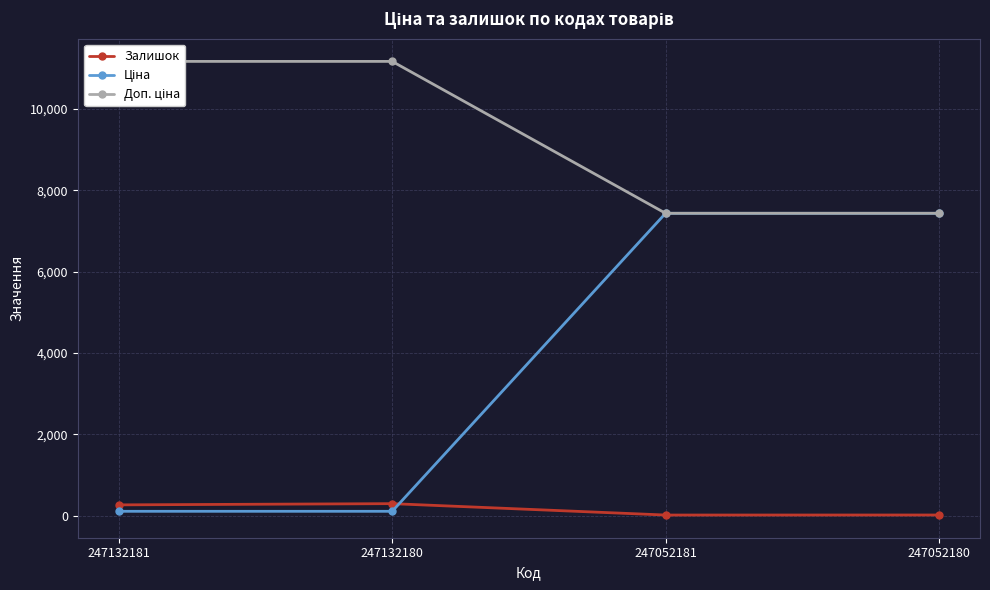

Reading right to left, extract all data points from this chart.

Залишок: 21.0	20.0	300.0	270.0
Ціна: 7436.2	7436.2	111.7	111.7
Доп. ціна: 7436.2	7436.2	11169.0	11169.0